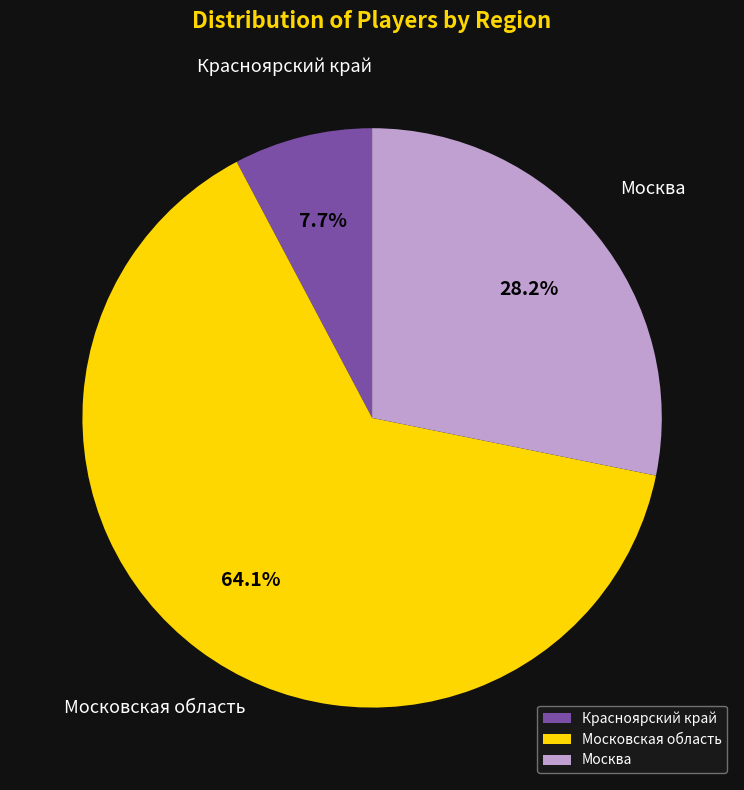

How many slices are in this pie chart?

3